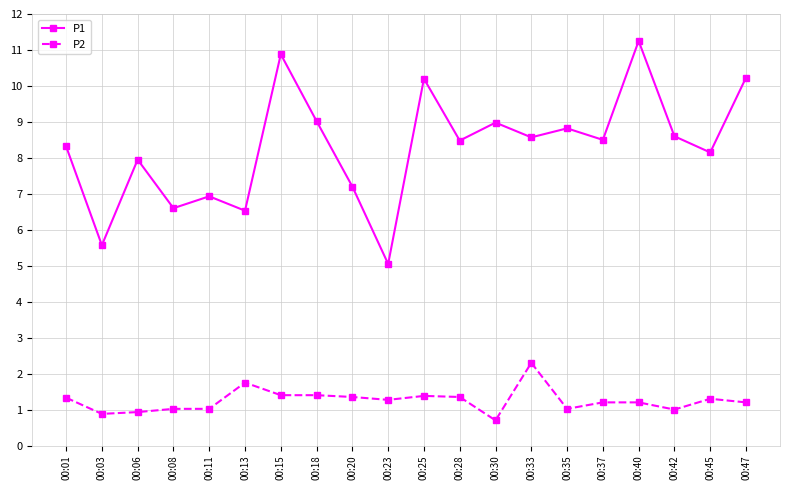

True or false: P2 has more than 2 points higher than both neighbors.

True